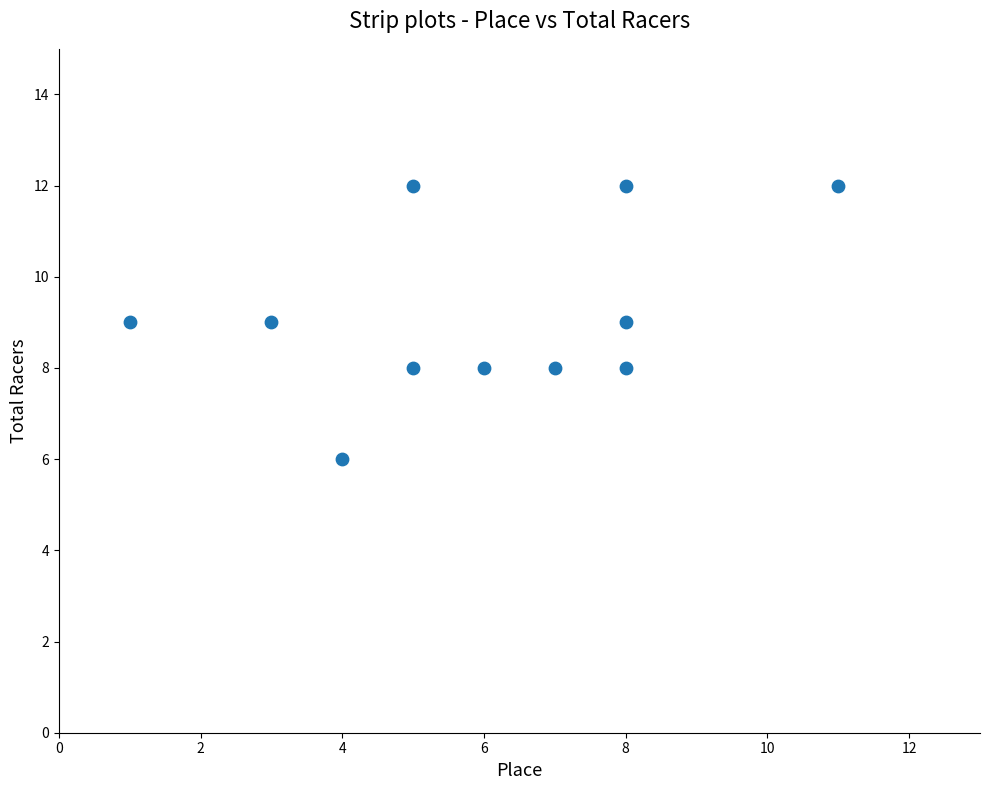

What is the average Y value?

9